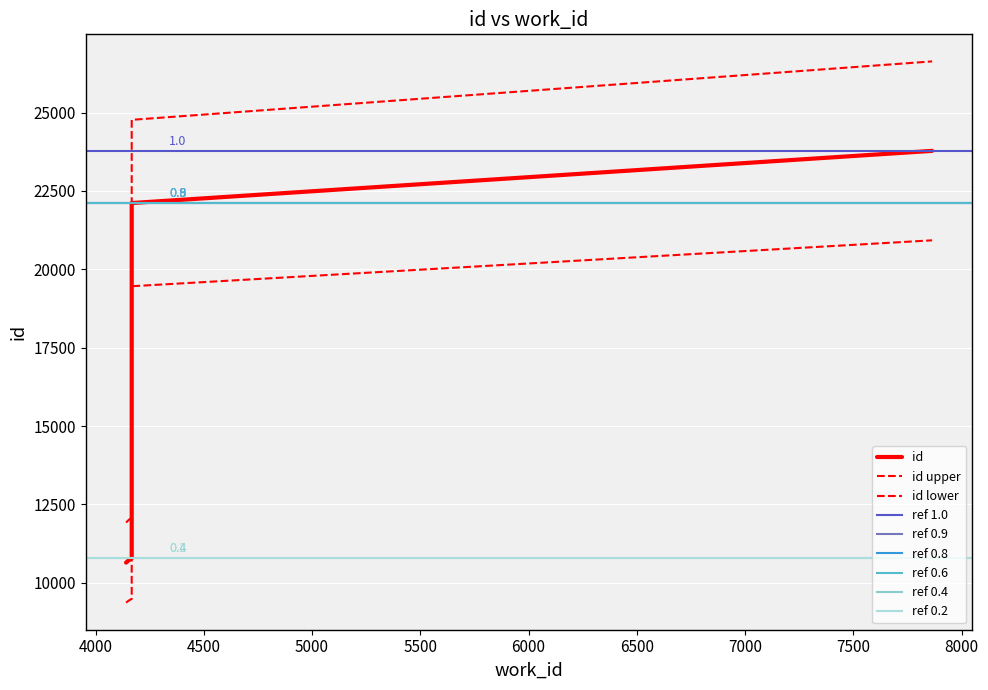

Reading left to right, list all the values displayed in this chart.

4141=10646	4153=10720	4167=10781	4167=10792	4167=22101	4167=22104	4167=22114	7864=23778